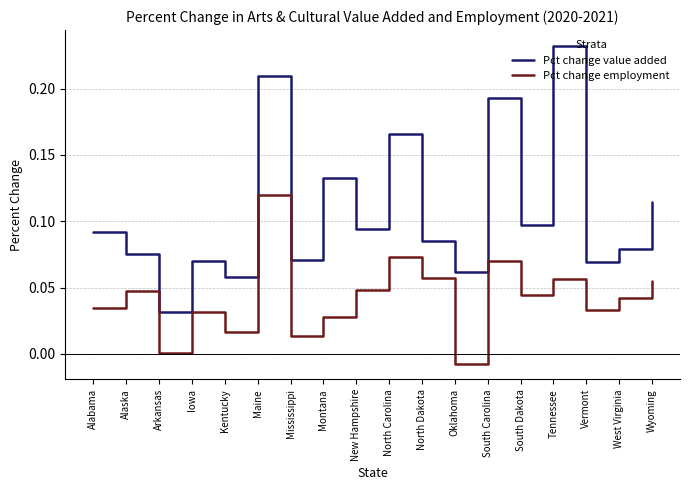

Rank the series at Wyoming from highest to lowest value.

Pct change value added, Pct change employment